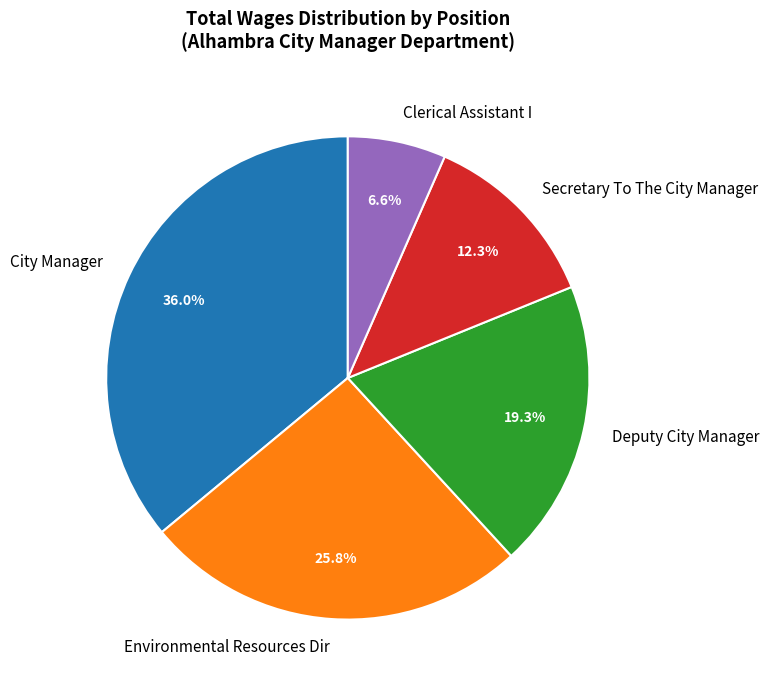

Is there a majority slice in this chart?

No